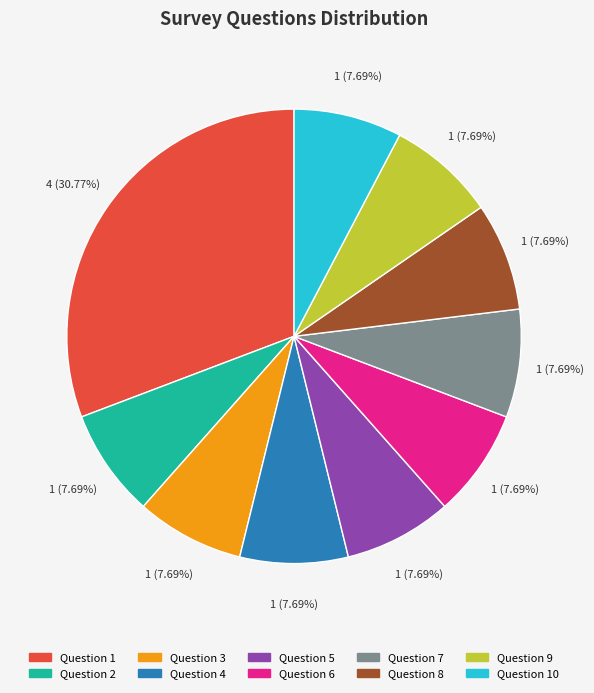

How much of the chart is everything except Question 1?

69.2%